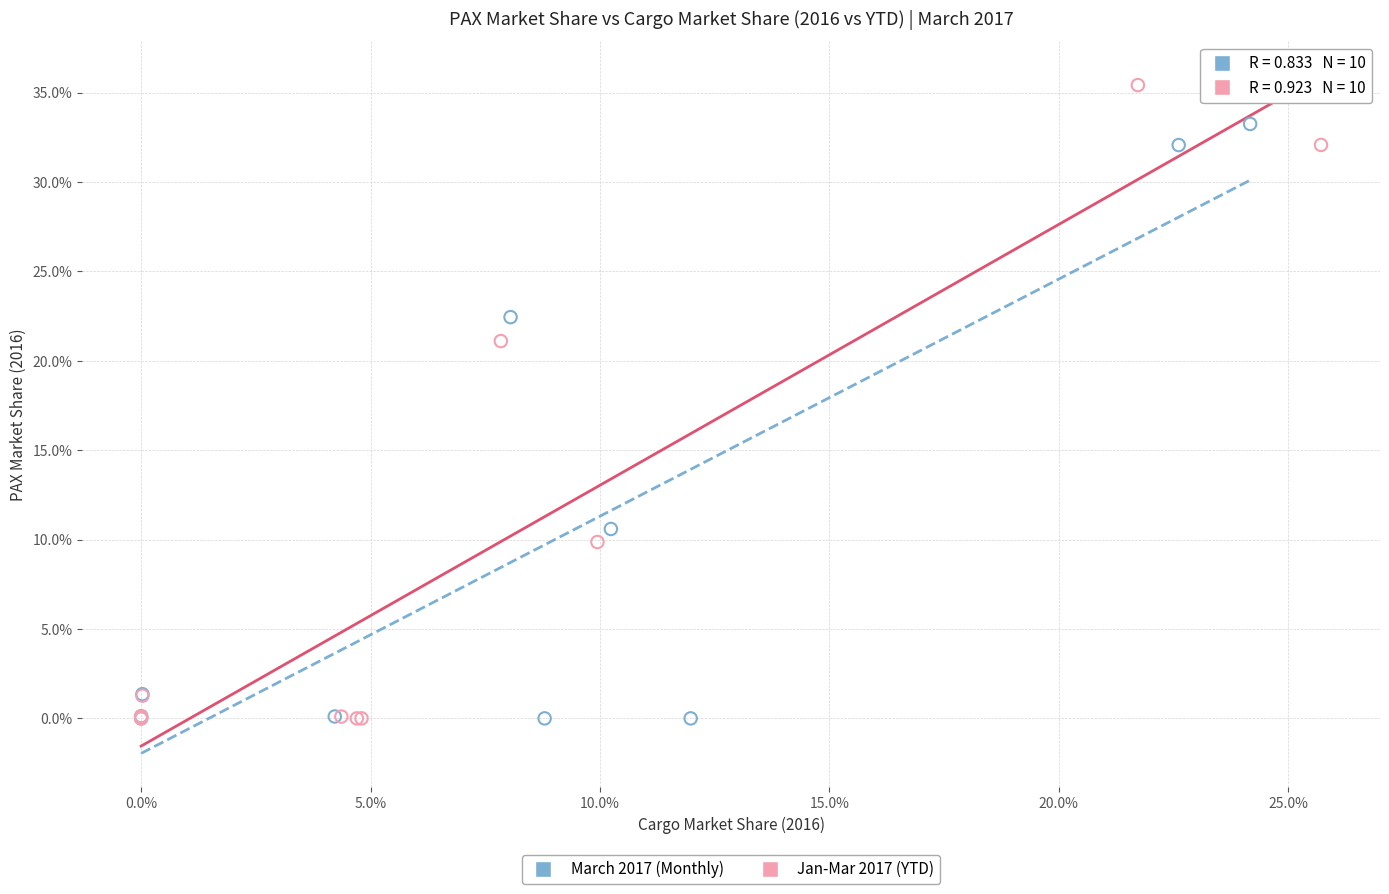

What are all the series names shown in the legend?

March 2017 (Monthly), Jan-Mar 2017 (YTD)